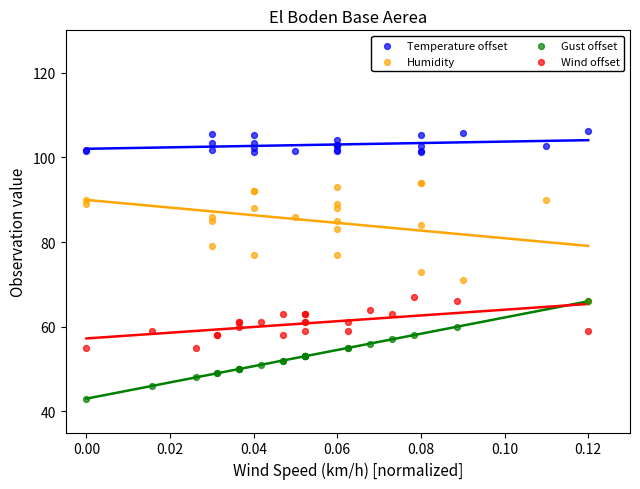

Which series contains the highest Y value?

Temperature offset